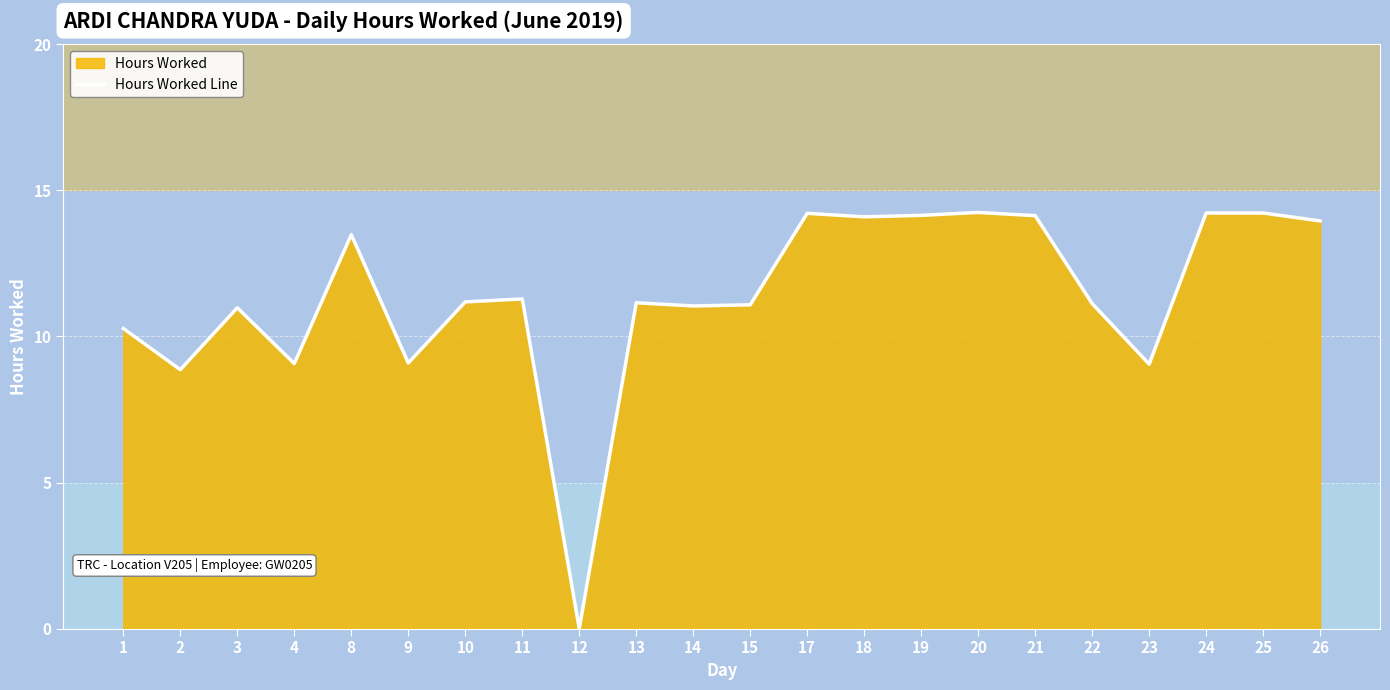

Reading left to right, transcribe all the data shown in this chart.

1=10.3	2=8.9	3=11.0	4=9.1	8=13.5	9=9.1	10=11.2	11=11.3	12=0.0	13=11.2	14=11.0	15=11.1	17=14.2	18=14.1	19=14.1	20=14.2	21=14.1	22=11.1	23=9.1	24=14.2	25=14.2	26=13.9